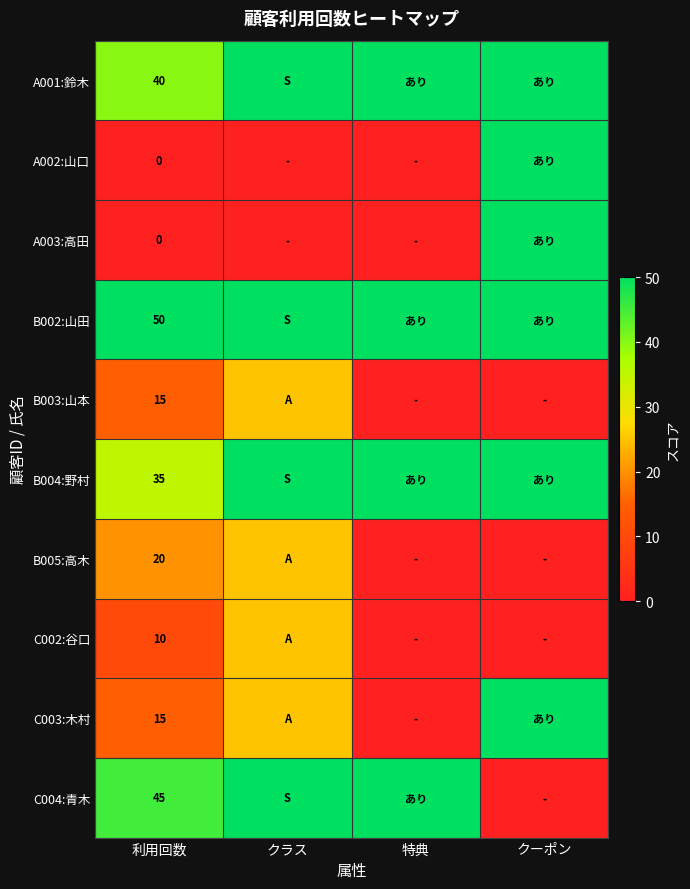

The C003:木村 series shows 15 at 利用回数. True or false?

True